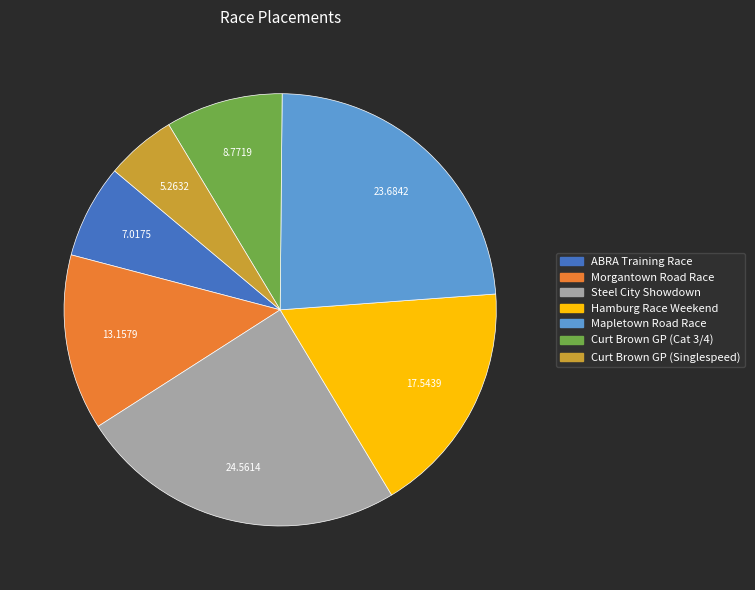

Is there a majority slice in this chart?

No